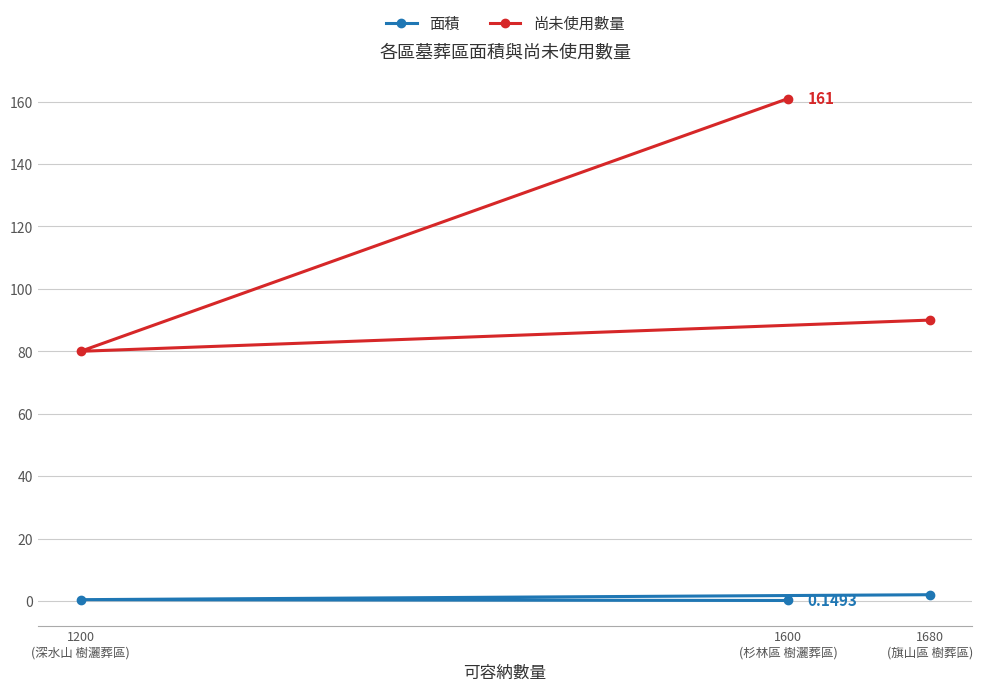

How many data points does each series have?

3